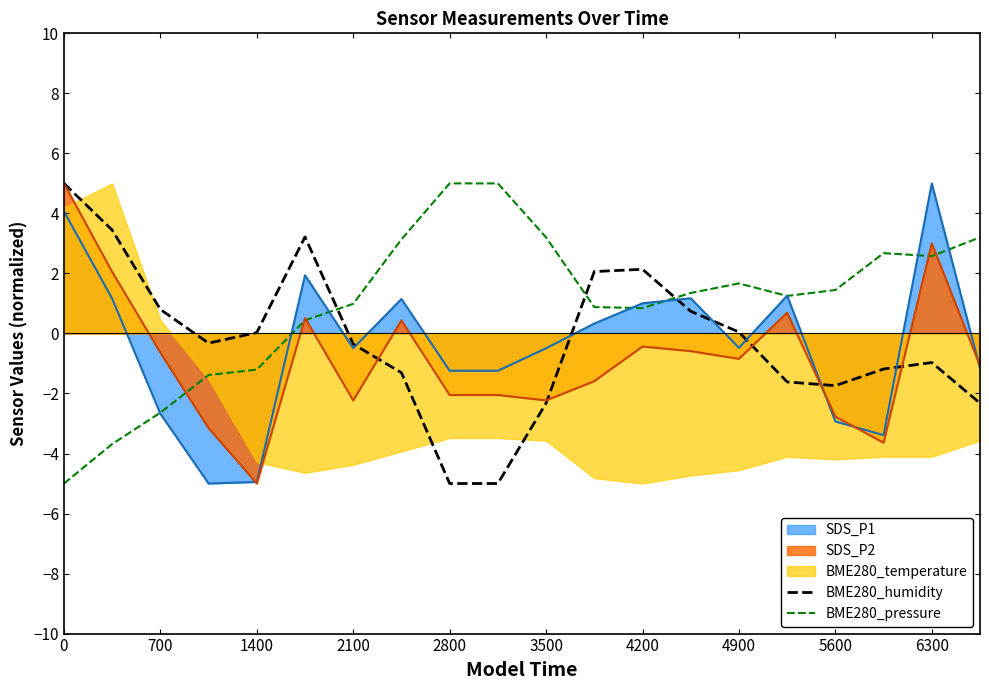

How many data points in BME280_humidity are less than 0?

11